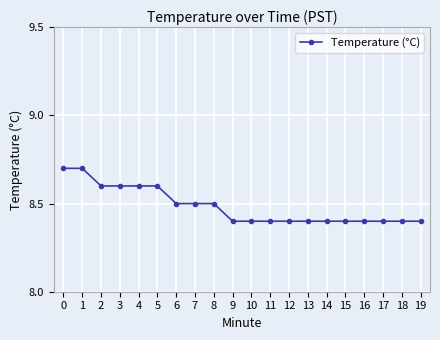

Reading left to right, what are all the values shown in this chart?

8.7	8.7	8.6	8.6	8.6	8.6	8.5	8.5	8.5	8.4	8.4	8.4	8.4	8.4	8.4	8.4	8.4	8.4	8.4	8.4